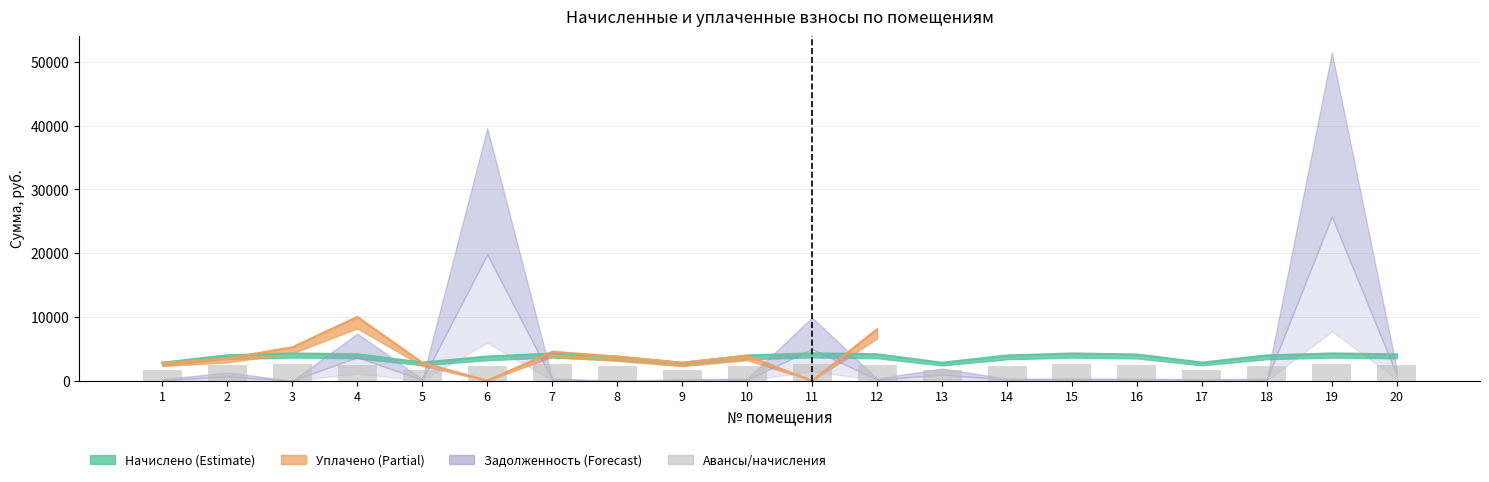

What is the sum of the values at 7 and 6?

4840.6